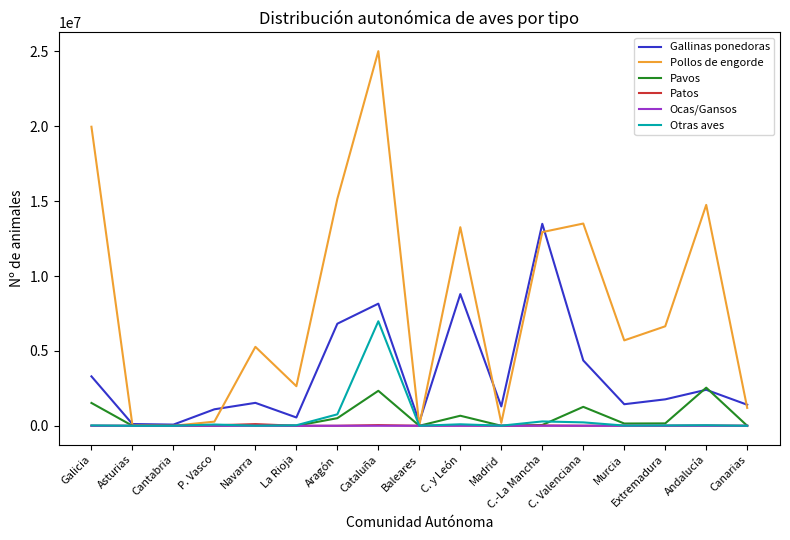

True or false: Gallinas ponedoras has a value of 6817293 at Aragón.

True